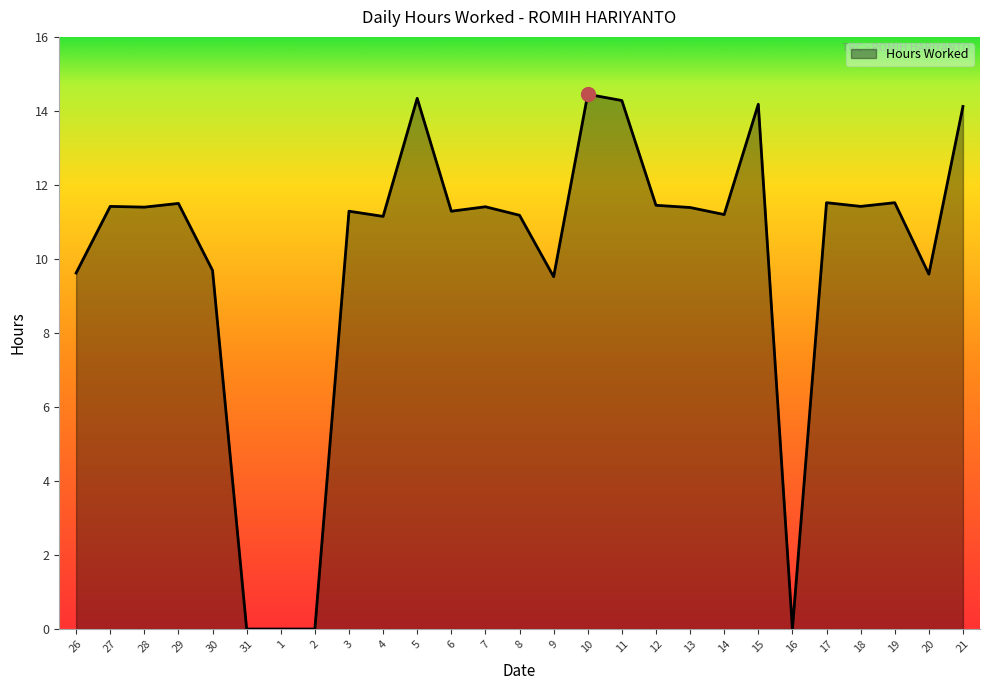

What is the ratio of the value at 13 to the value at 19?

1.0